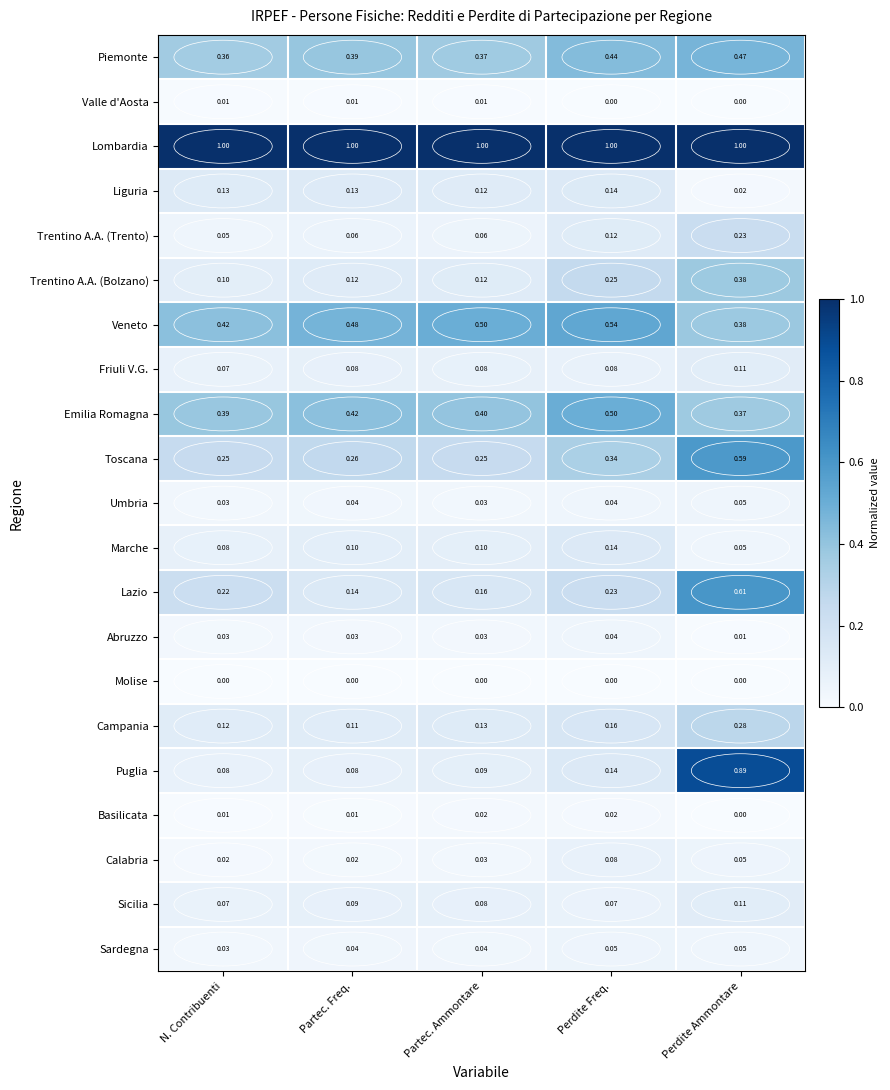

At which label does Piemonte reach its minimum?

N. Contribuenti